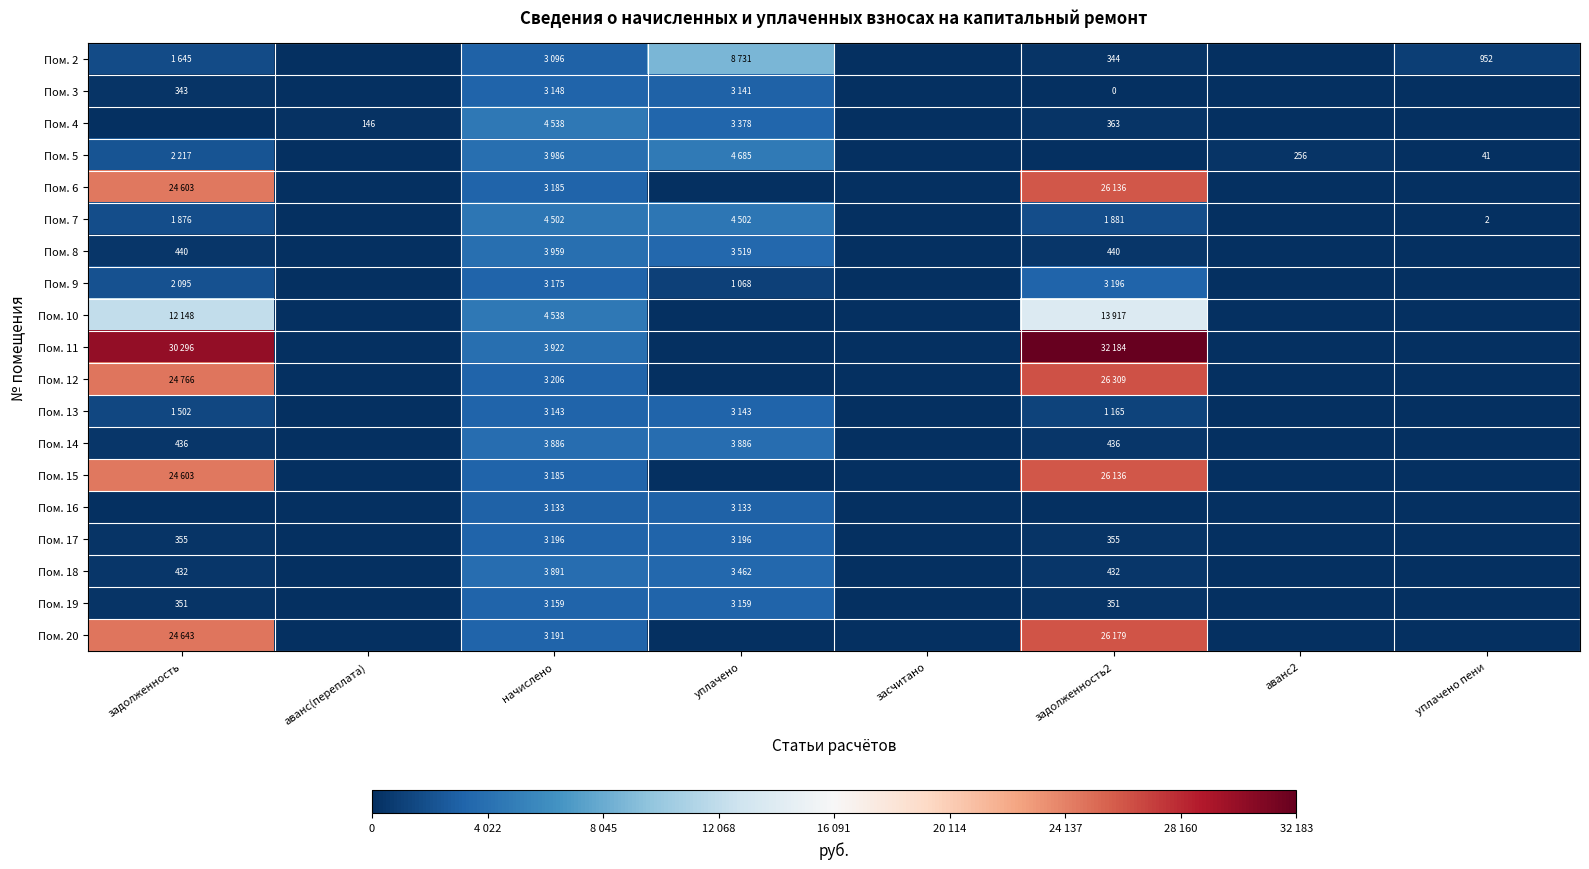

At which label is Пом. 16 closest to 1566?

задолженность